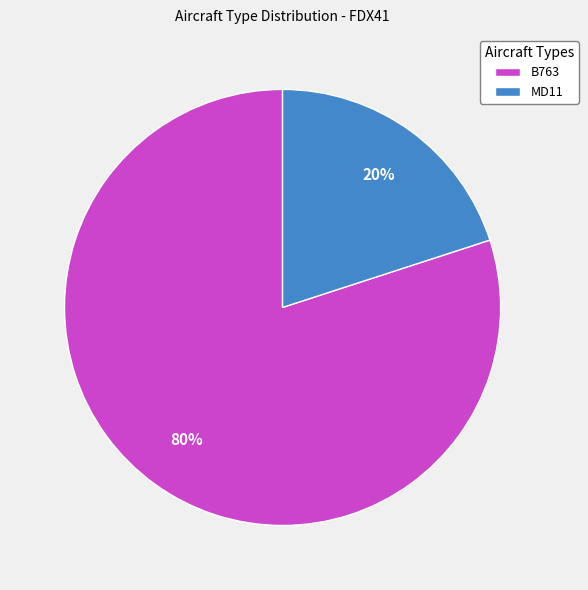

Is MD11 the majority of the pie?

No